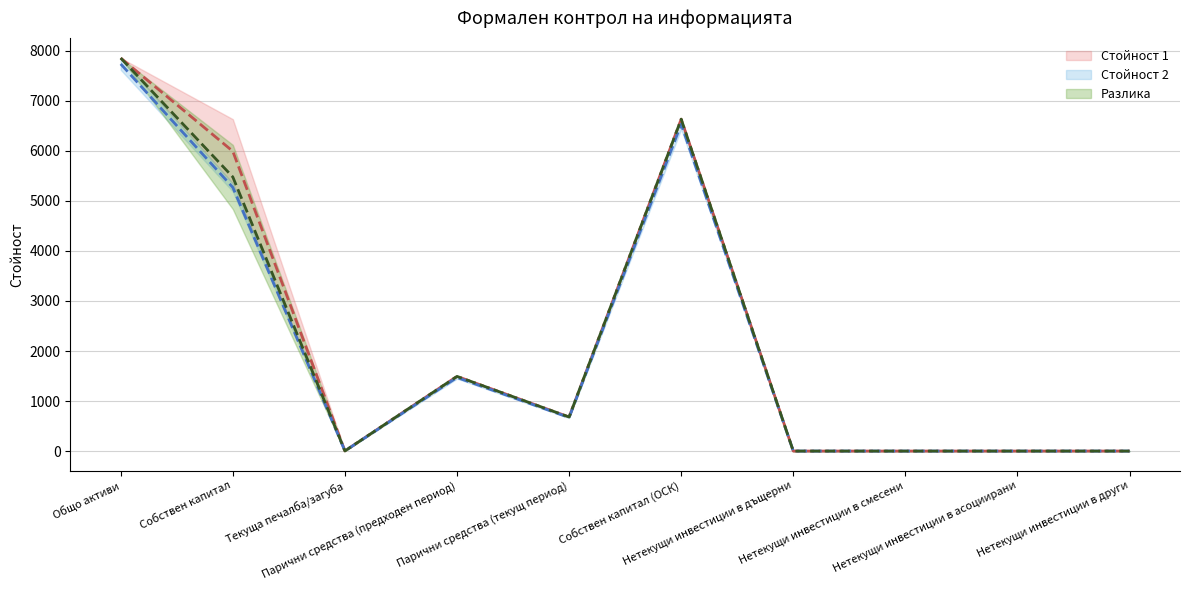

The Стойност 1 series shows 681.0 at Парични средства (текущ период). True or false?

True